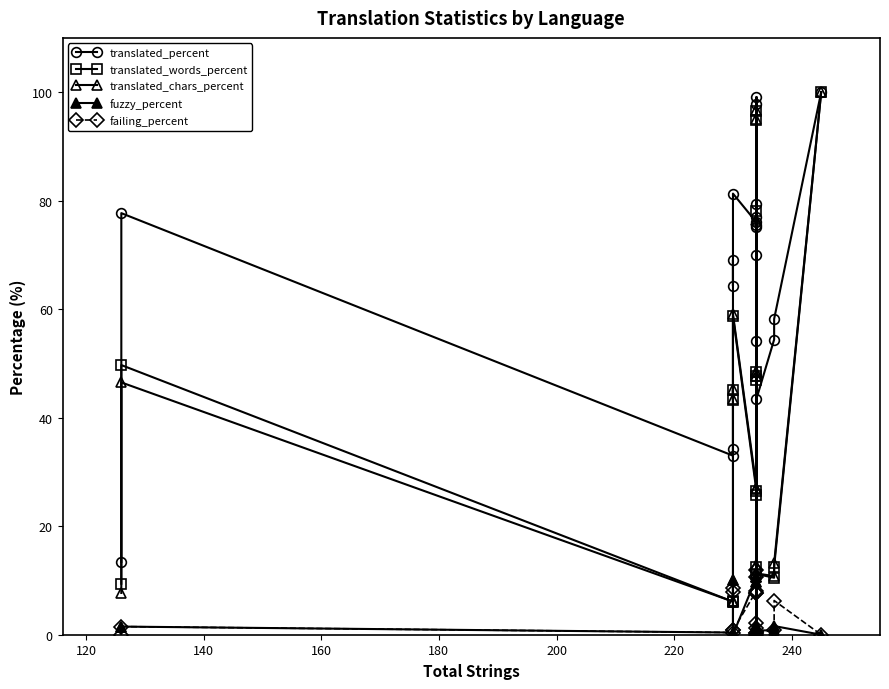

What are all the series names shown in the legend?

translated_percent, translated_words_percent, translated_chars_percent, fuzzy_percent, failing_percent